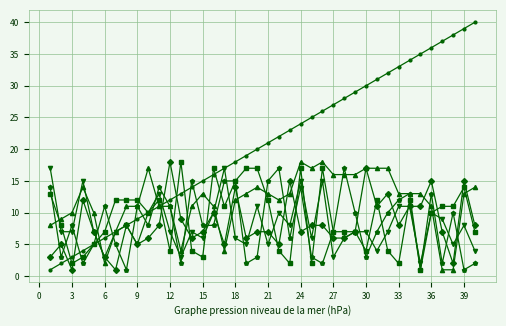

What is the maximum value shown in the chart?

40